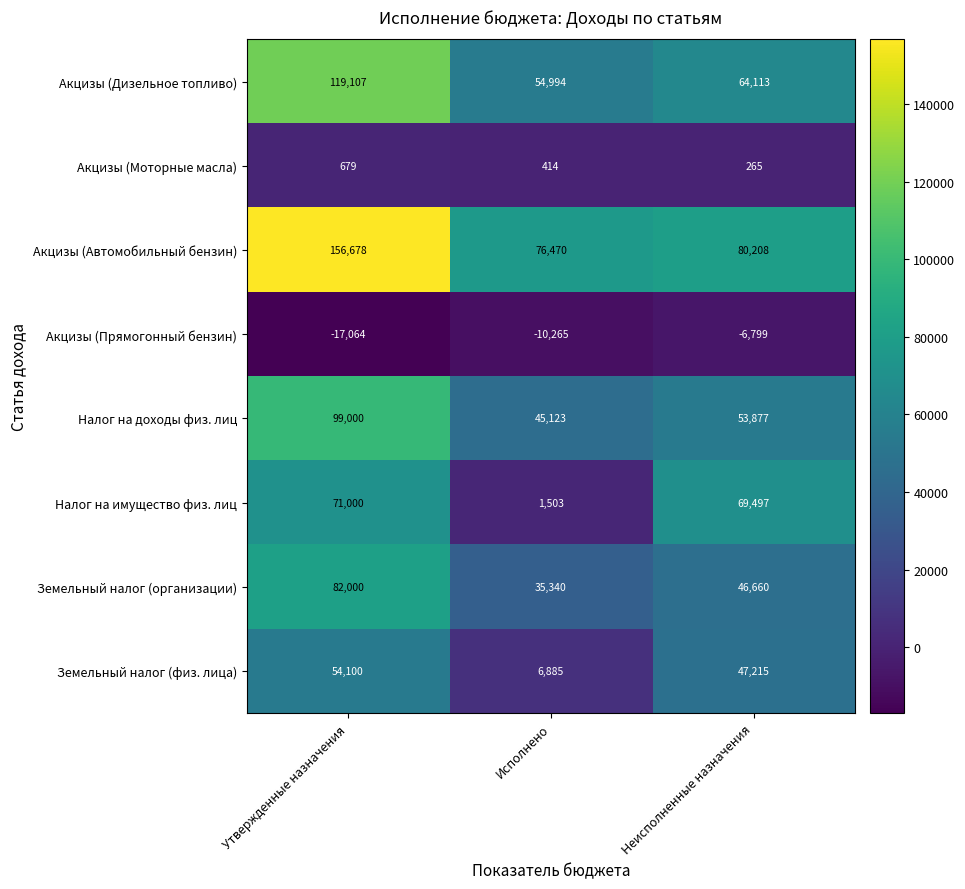

How many distinct data groups are displayed?

8